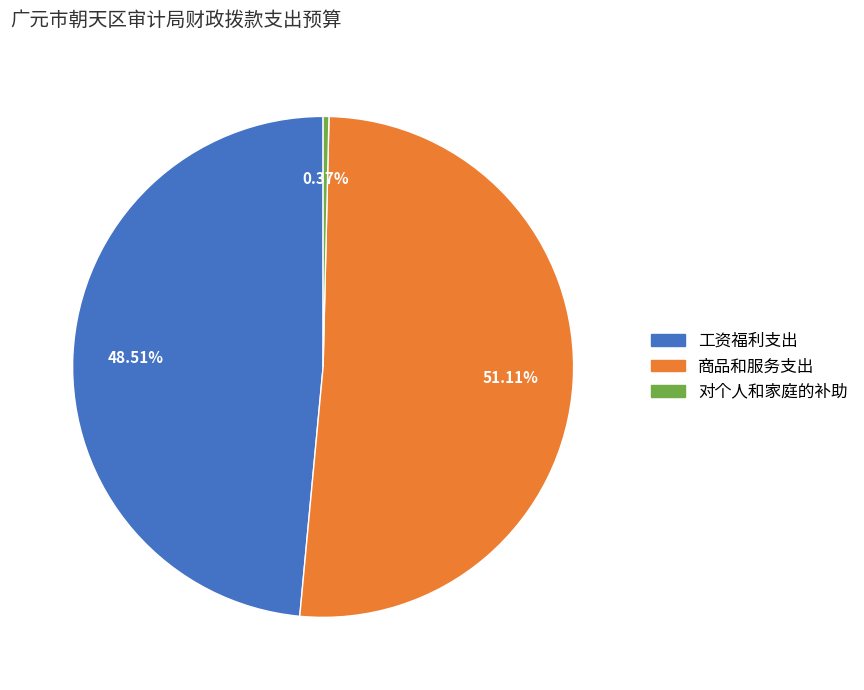

Rank the categories by value from highest to lowest.

商品和服务支出, 工资福利支出, 对个人和家庭的补助